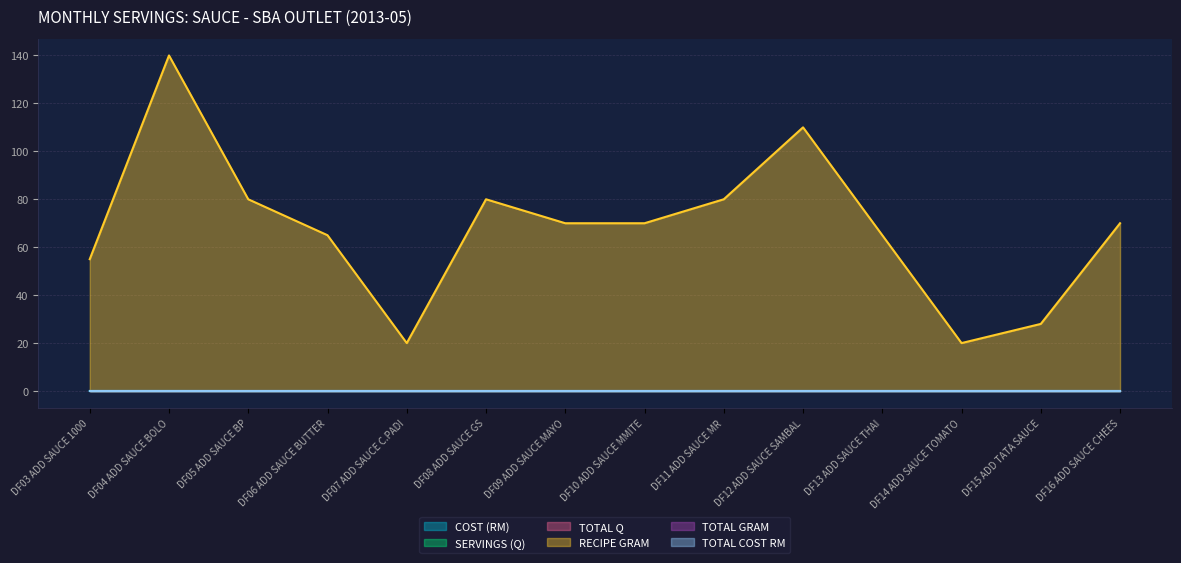

What is the label of the 7th point from the right?

DF10 ADD SAUCE MMITE